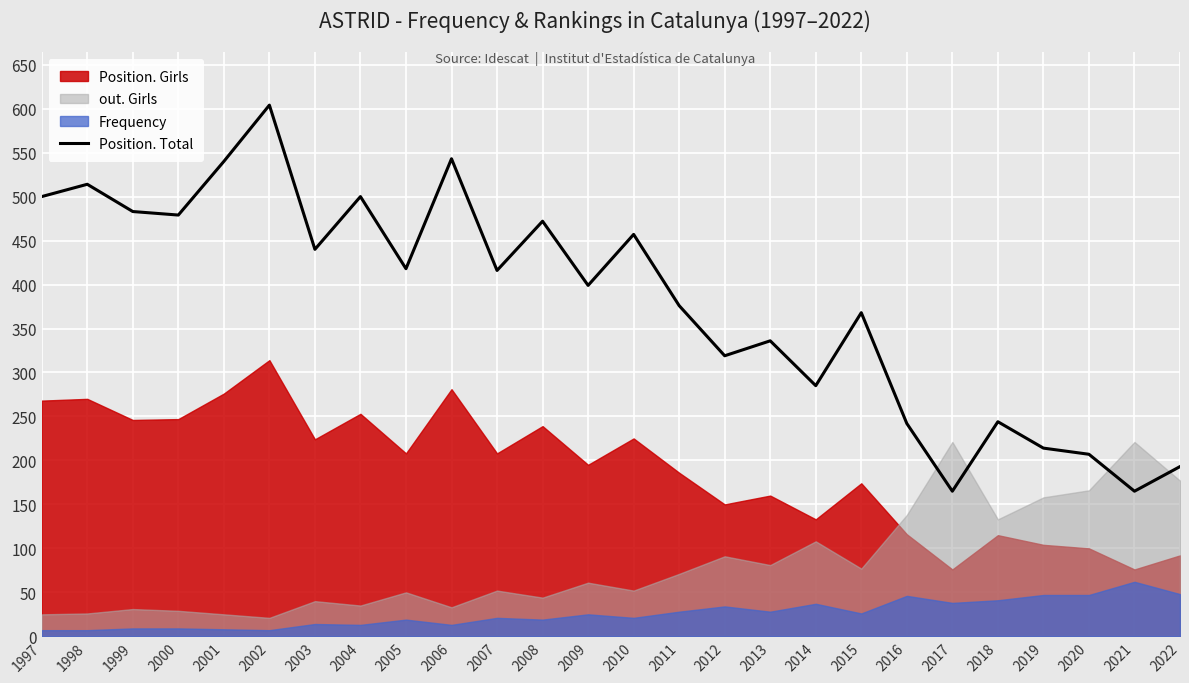

Which label corresponds to the largest value in the chart?

2002